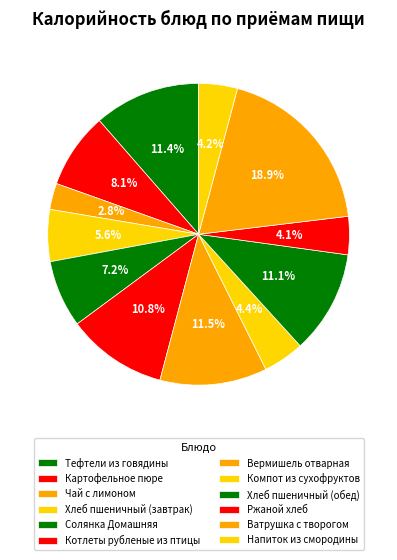

How many segments does this pie chart have?

12